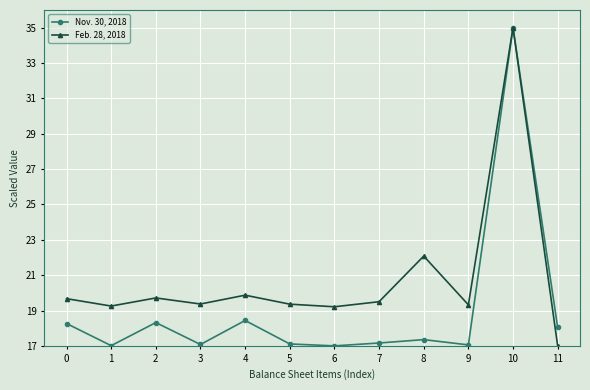

What is the lowest value of the Nov. 30, 2018 series?

17.0